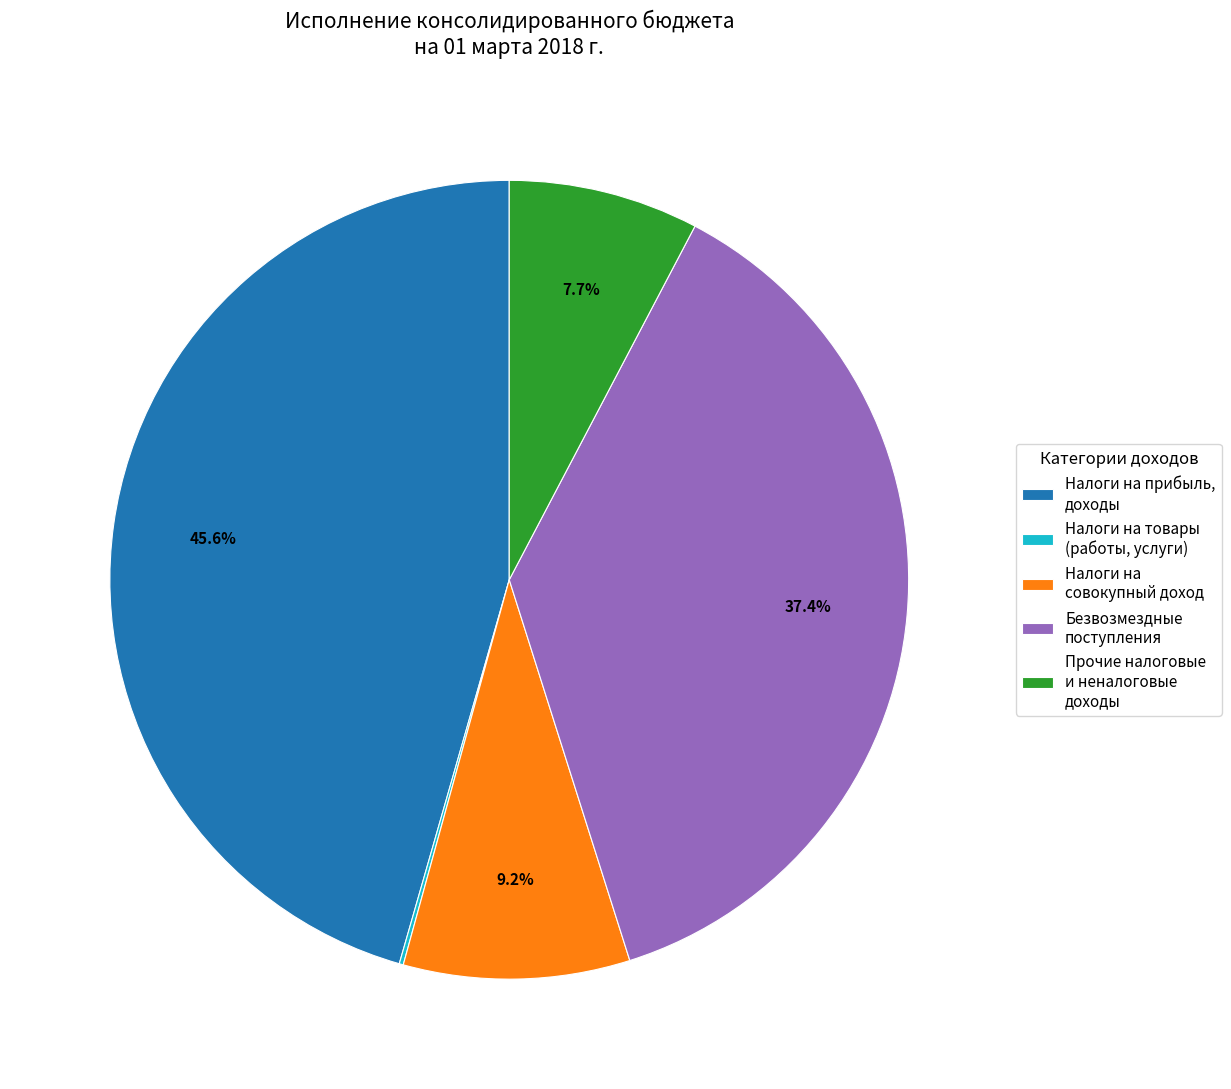

Does Налоги на совокупный доход account for over 50% of the chart?

No